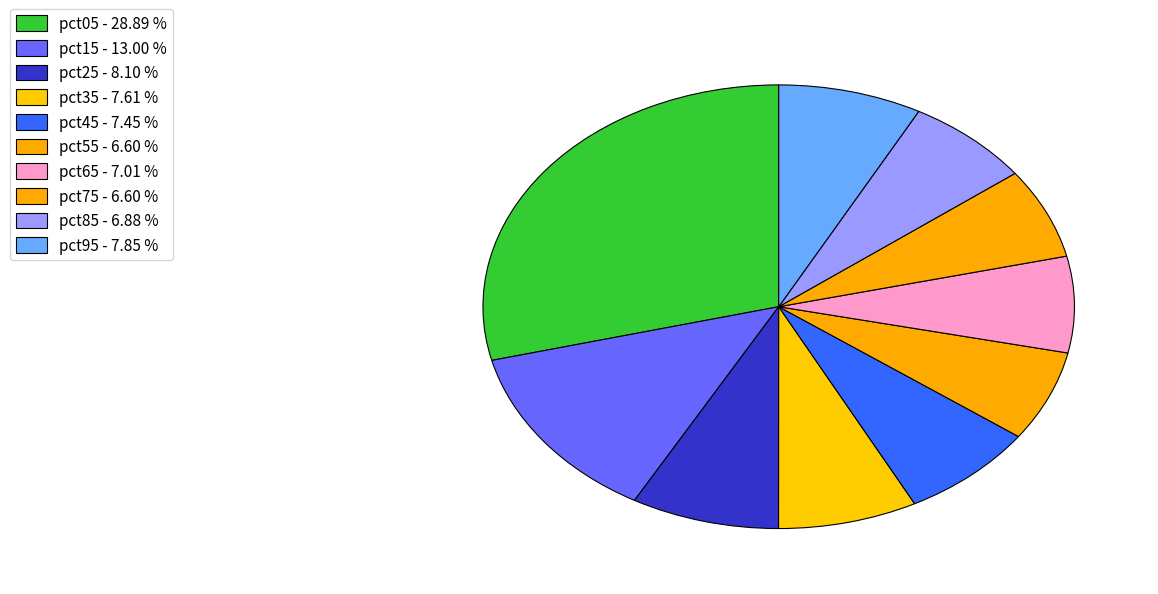

How many slices are in this pie chart?

10